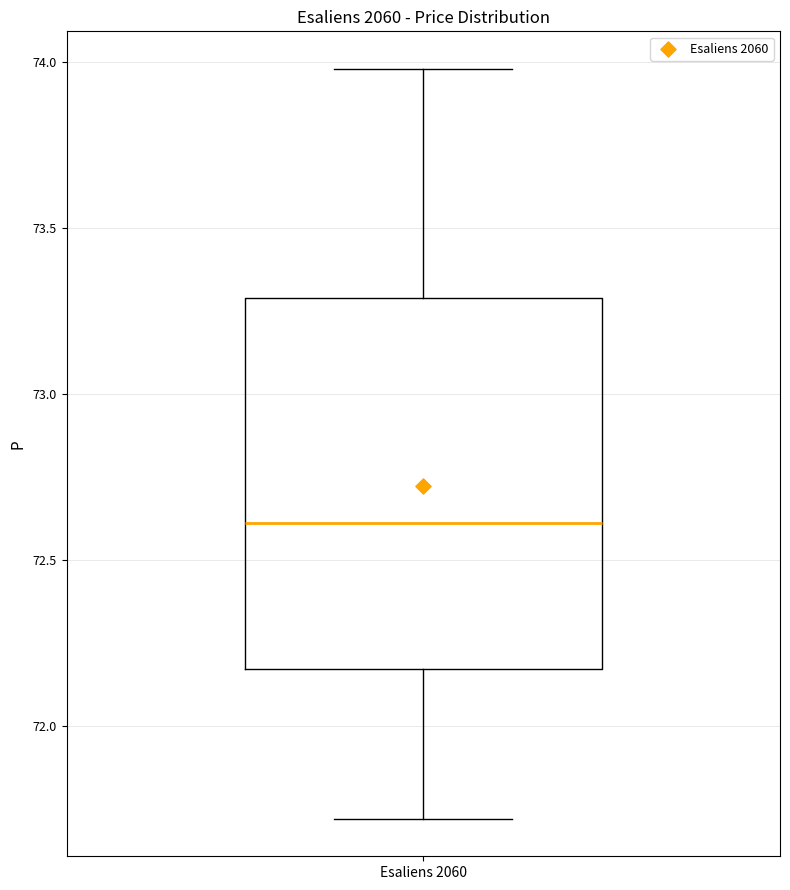

Transcribe this box plot: give where the median line is, the range the box spans, and where the two whiskers end, as read against the y-axis. The values are not printed on the chart, so give them approximately, as read against the axis.

median 72.60, box 72.15 to 73.30, whiskers 71.70 to 74.00